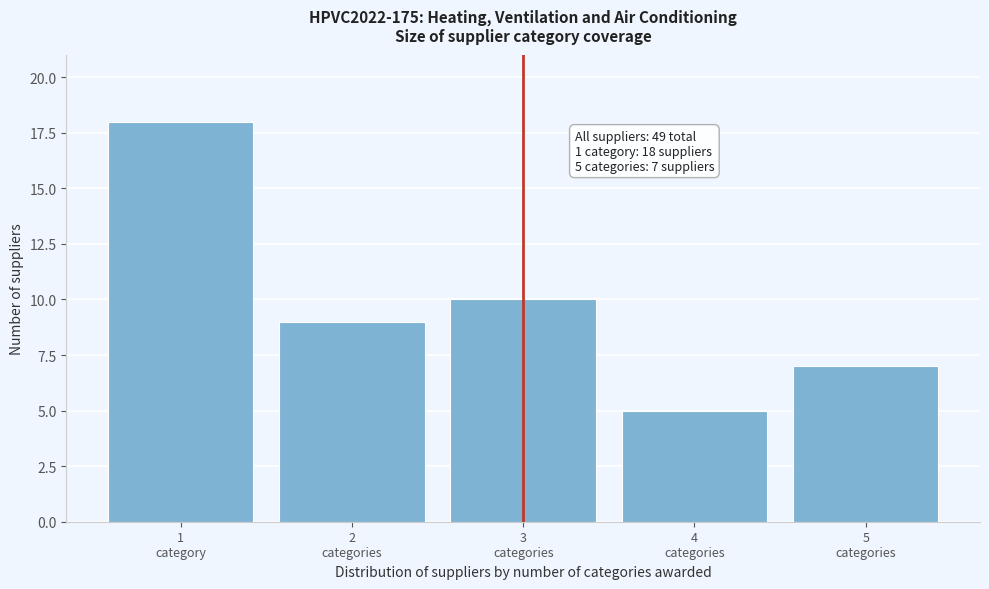

Reading right to left, what are all the values shown in this chart?

7	5	10	9	18